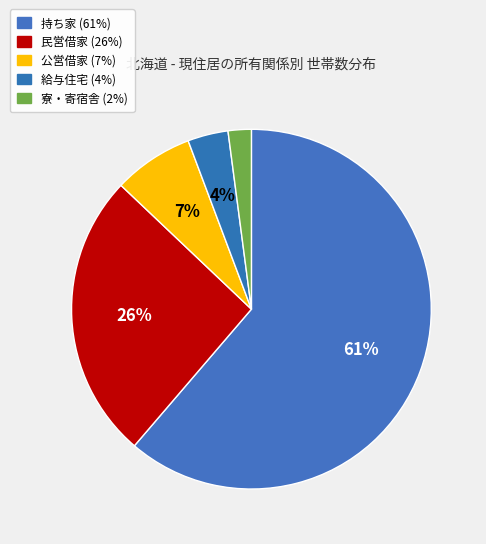

How many slices are in this pie chart?

5